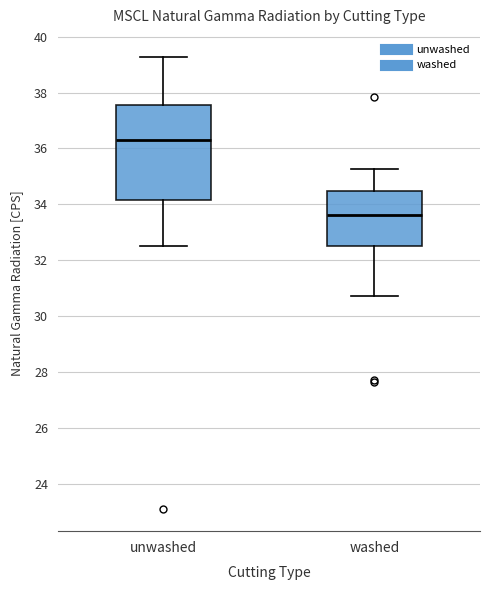

Where does the upper whisker of the box for washed end on the y-axis? The values are not printed on the chart, so give them approximately, as read against the axis.

35.2